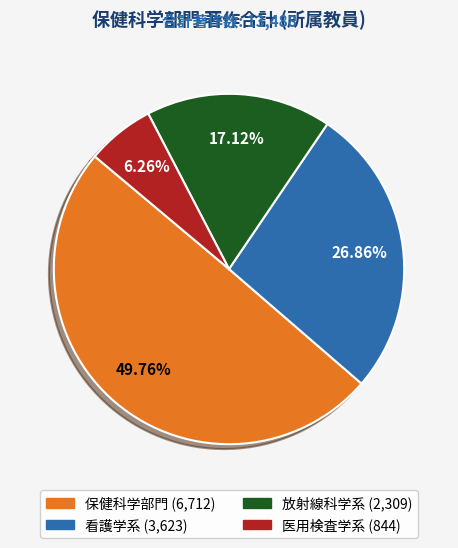

How many slices are in this pie chart?

4